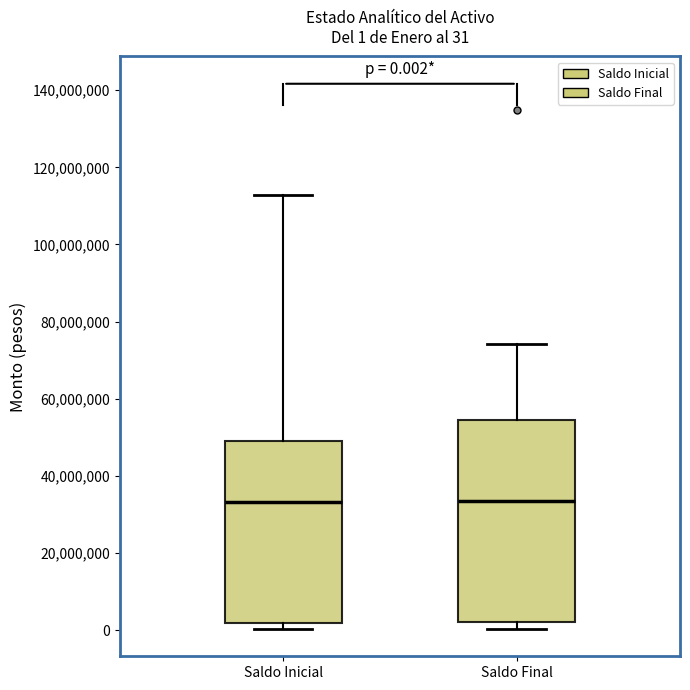

Comparing the boxes themselves (not the whiskers), which one is the tallest?

Saldo Final